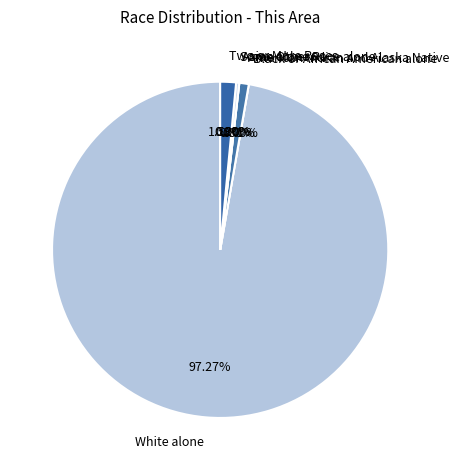

Combined, do White alone and Two or More Races account for over 50%?

Yes